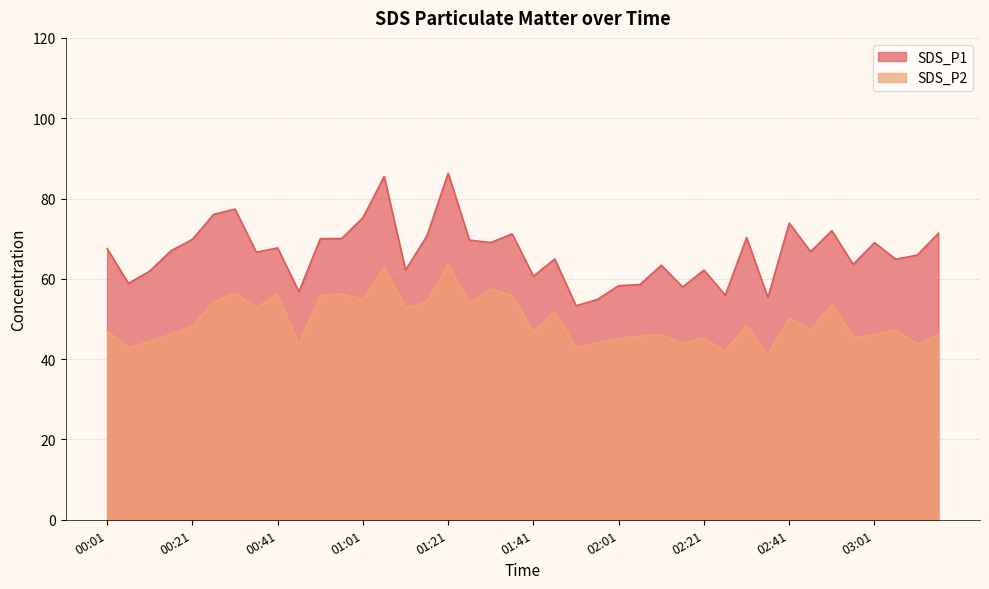

True or false: SDS_P2 and SDS_P1 cross at least once.

False